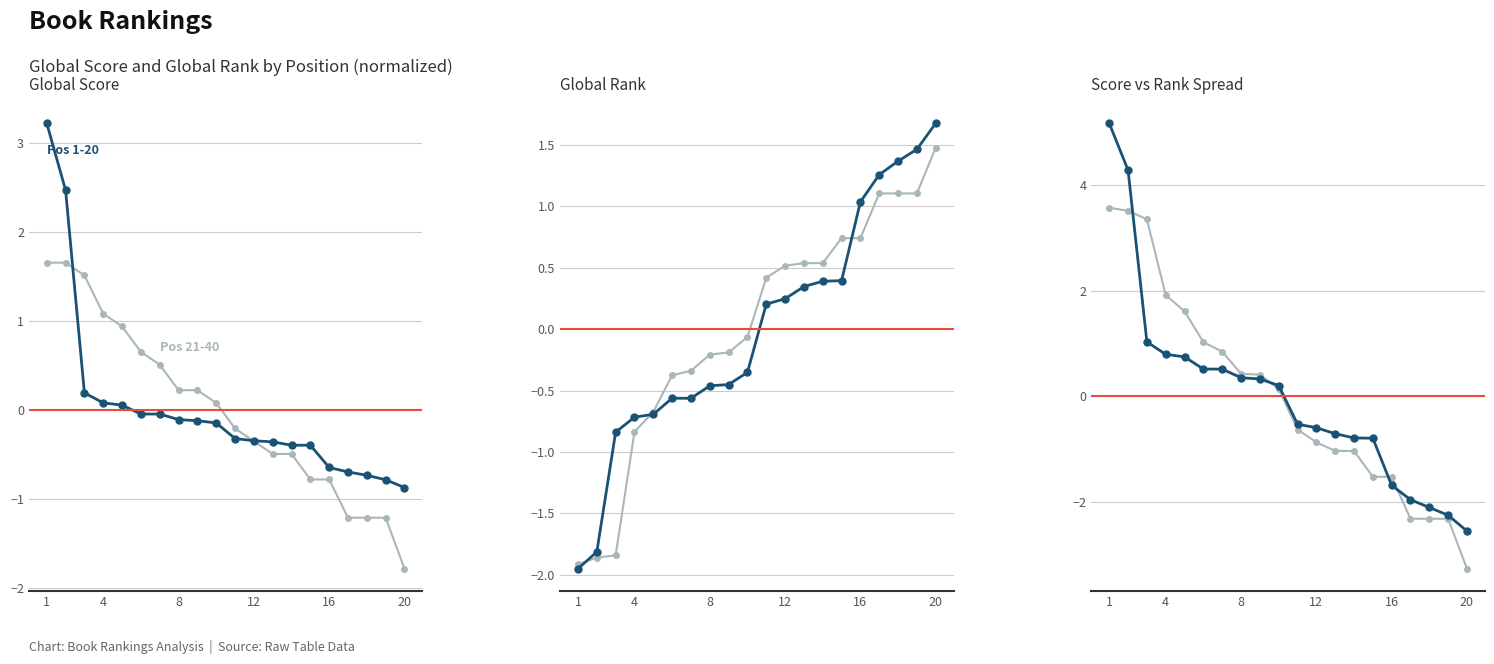

Which series has the largest range (max minus min)?

Score-Rank diff 1-20